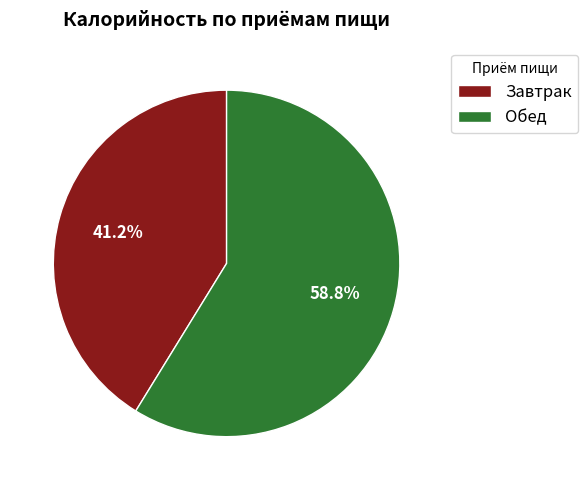

What is the smallest slice in the pie chart?

Завтрак